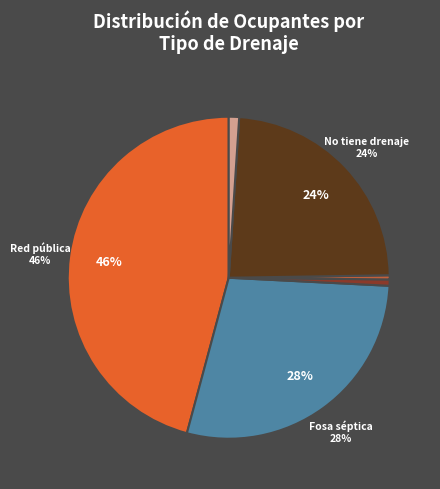

How many segments does this pie chart have?

6